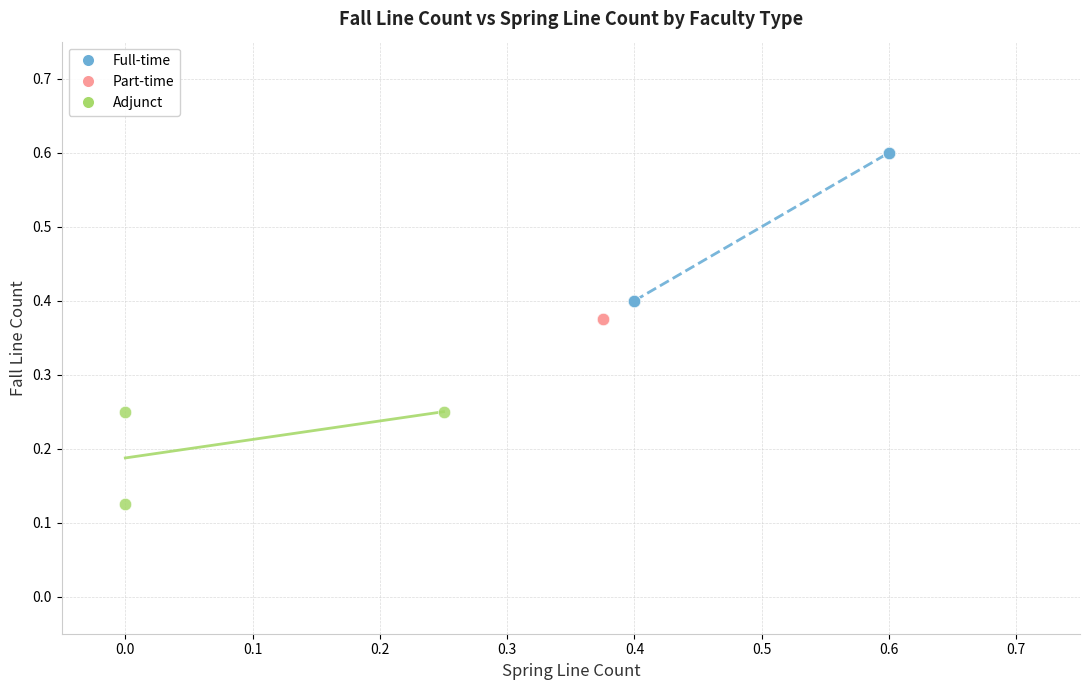

Which series contains the highest Y value?

Full-time